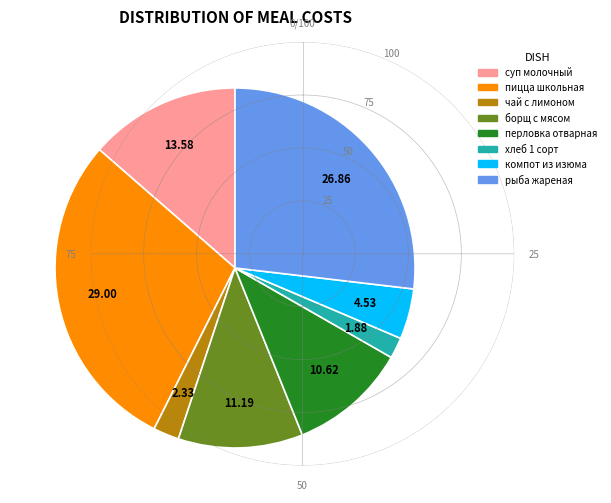

Is it true that чай с лимоном is 2% of the pie?

True